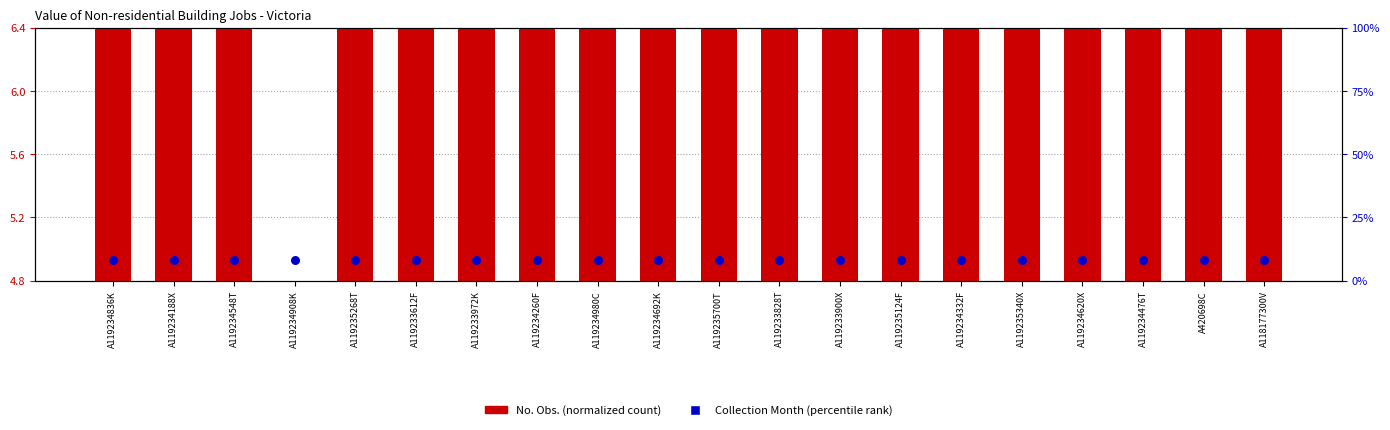

Which series has the widest spread of Y values?

No. Obs. (normalized)